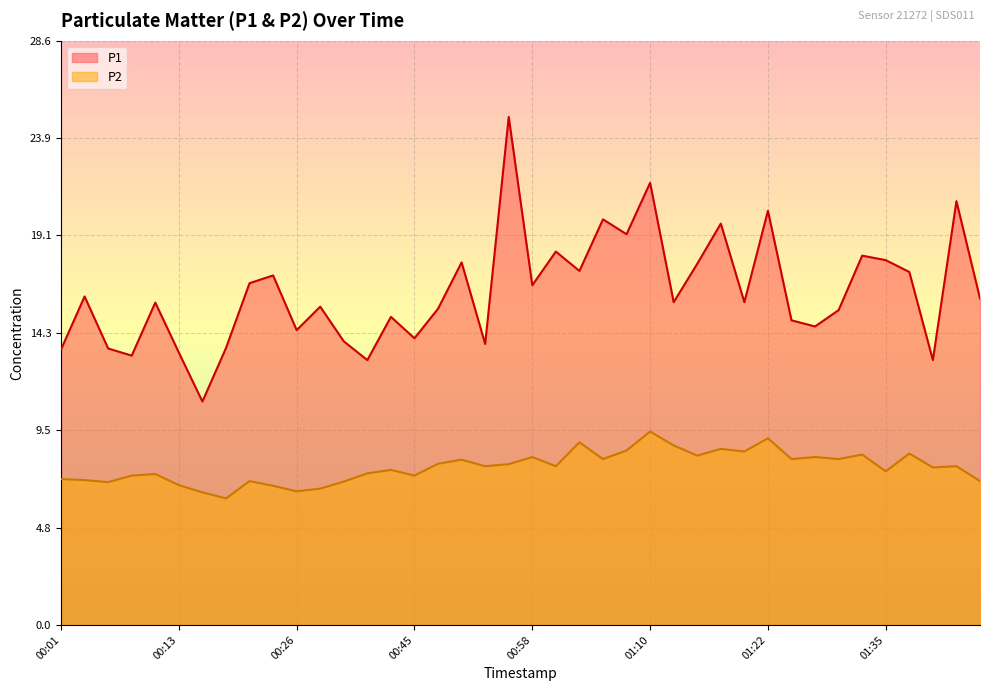

True or false: P1 and P2 cross at least once.

False